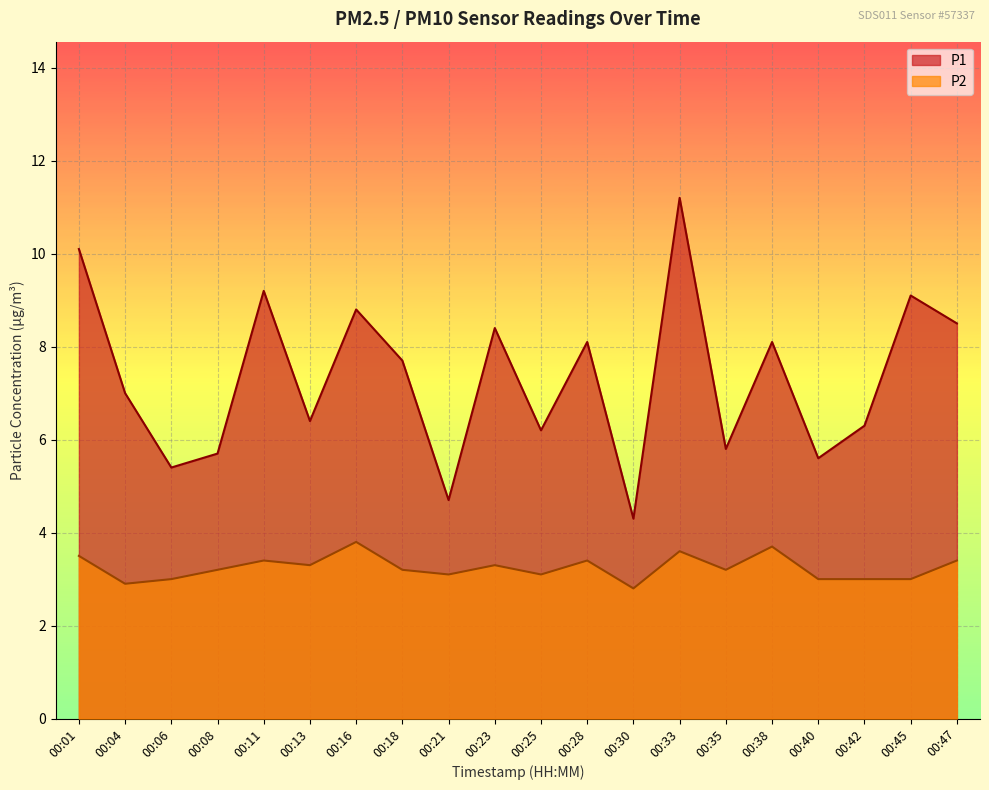

True or false: P1 has more than 1 interior local peaks.

True